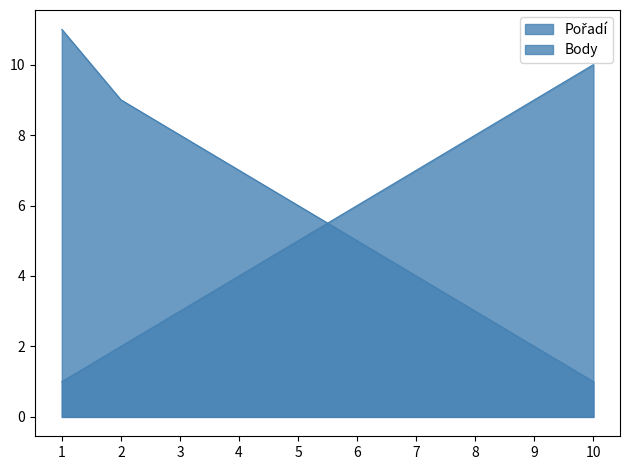

What is the difference between the second highest and minimum values in the Body series?

8